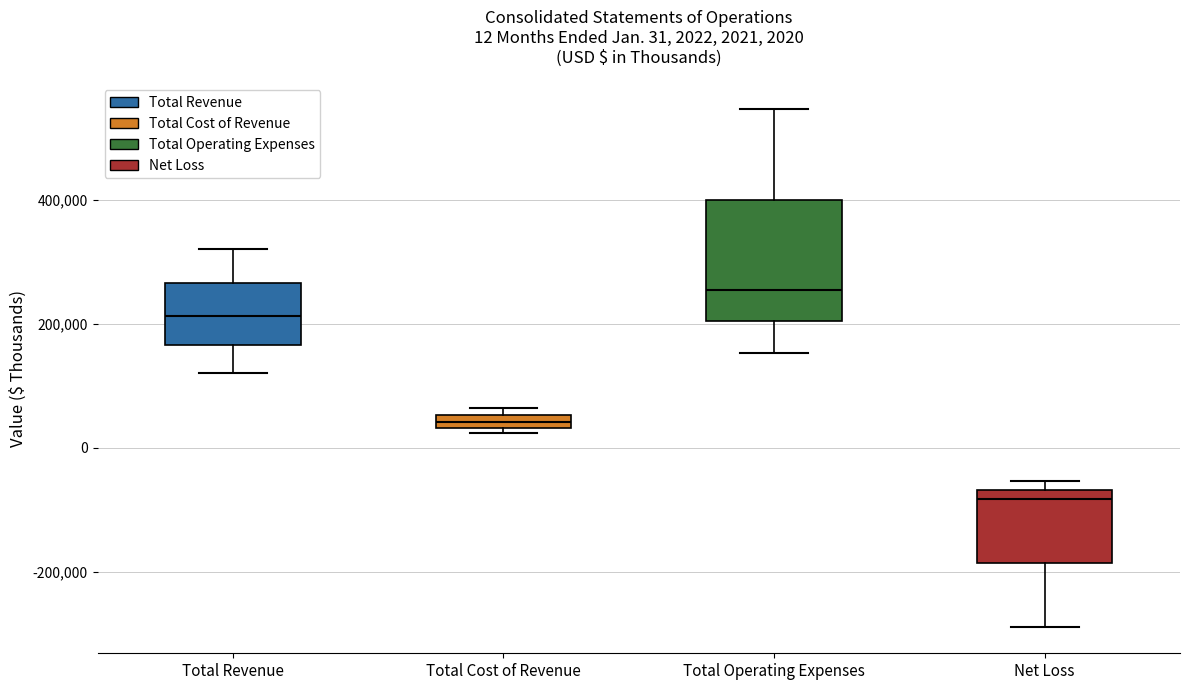

Comparing the boxes themselves (not the whiskers), which one is the tallest?

Total Operating Expenses